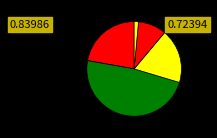

Is there any slice that represents more than half of the pie?

No